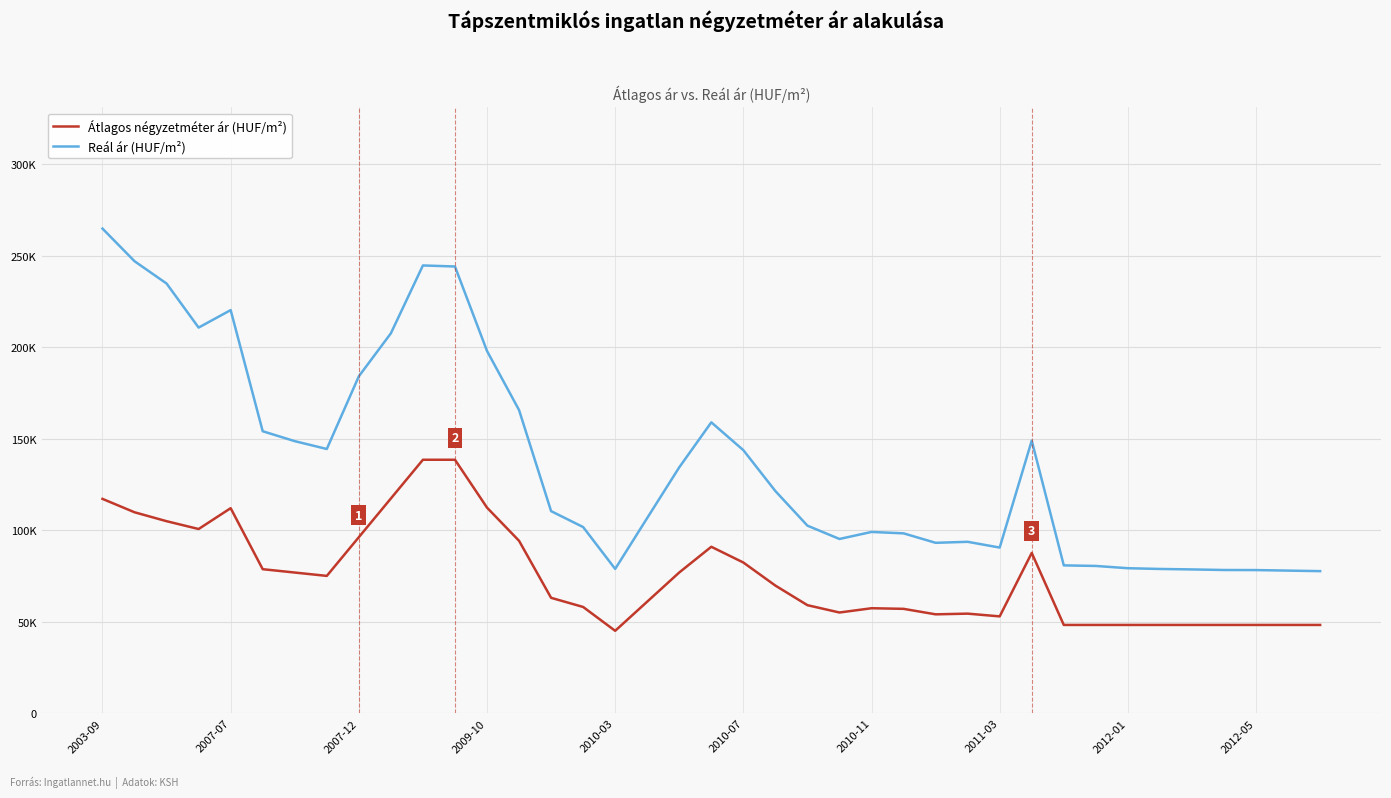

Is this an area chart (filled region under the line)?

No